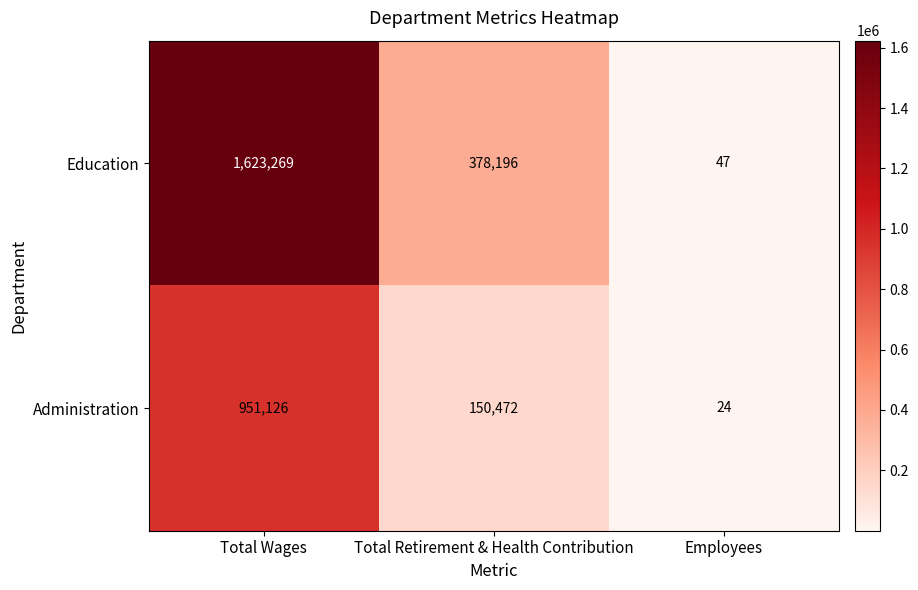

Is it true that Education equals 378196 at Total Retirement & Health Contribution?

True